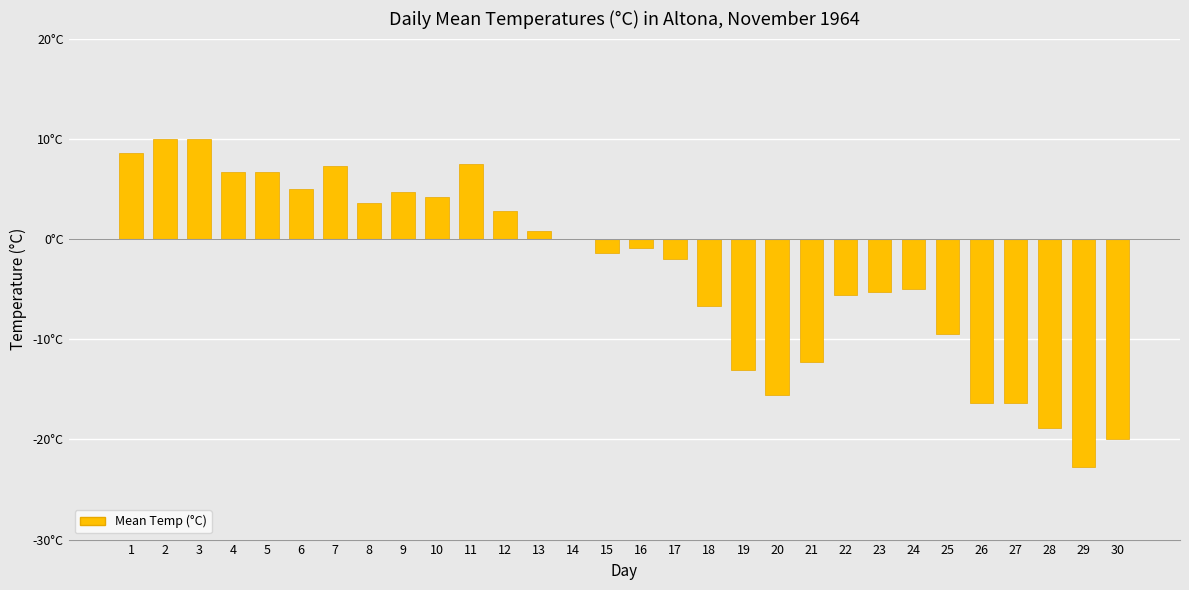

Between 23 and 20, which is larger?

23